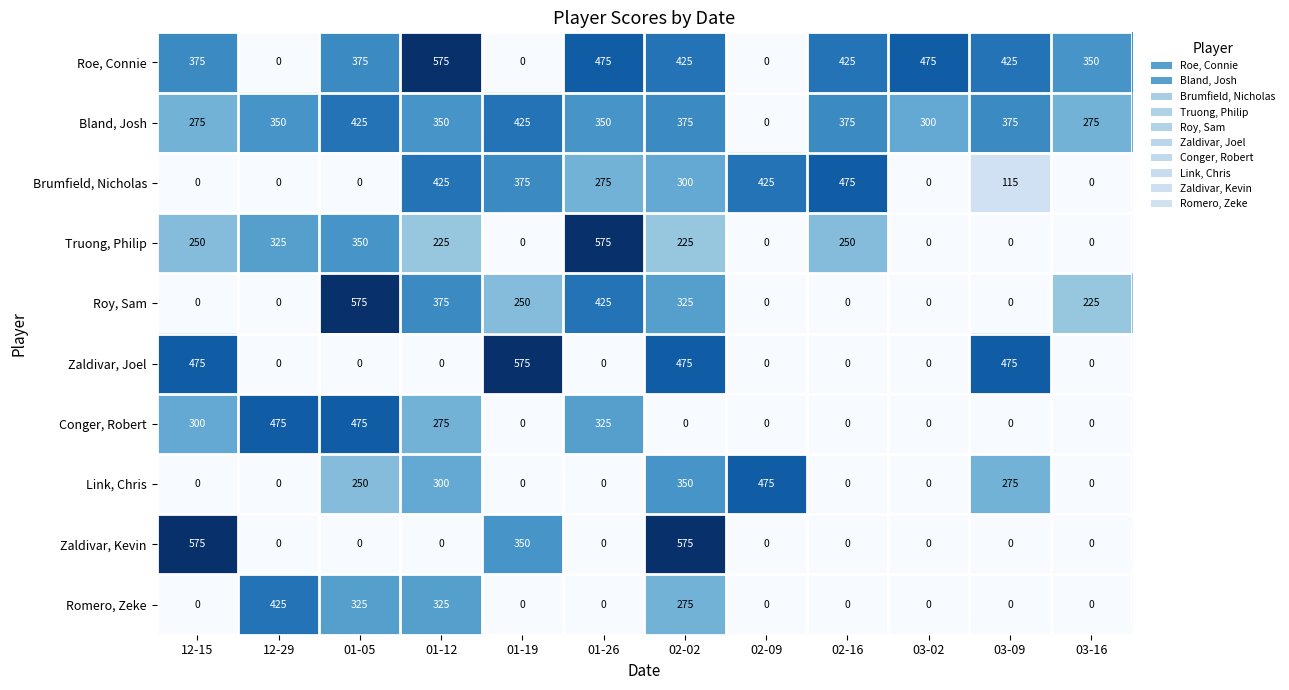

What is the sum of the Brumfield, Nicholas values at 02-16 and 03-09?

590